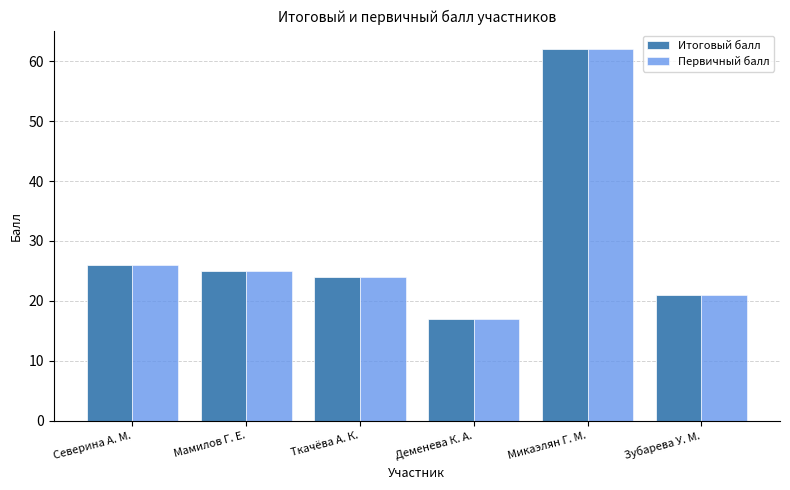

The Первичный балл series shows 106 at Микаэлян Г. М.. True or false?

False